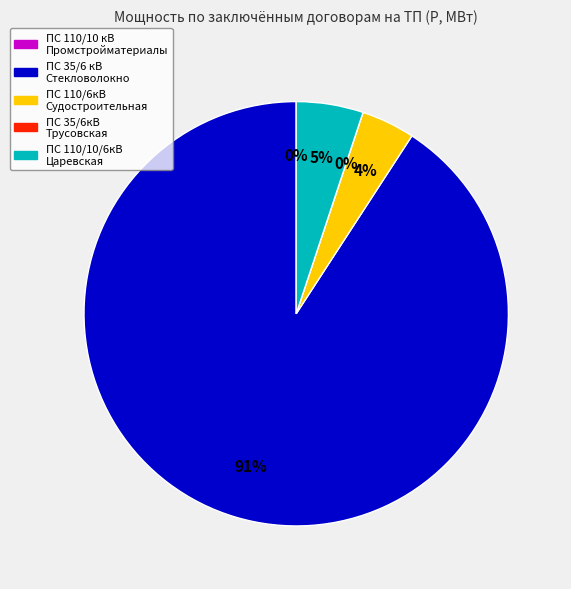

To the nearest percent, what percentage of the pie is ПС 110/10/6кВ Царевская?

5%